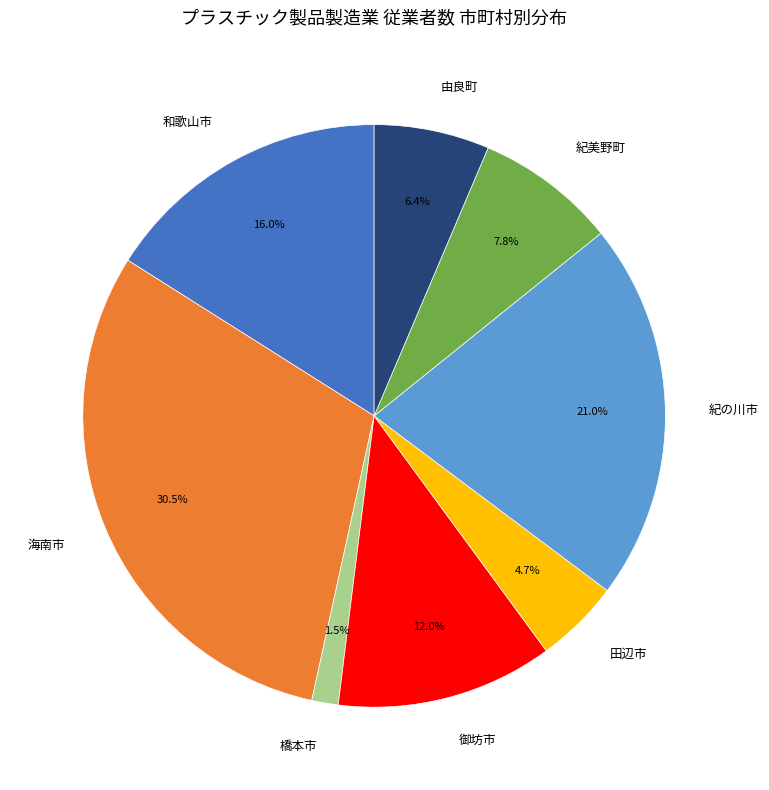

Combined, do 紀美野町 and 和歌山市 account for over 50%?

No